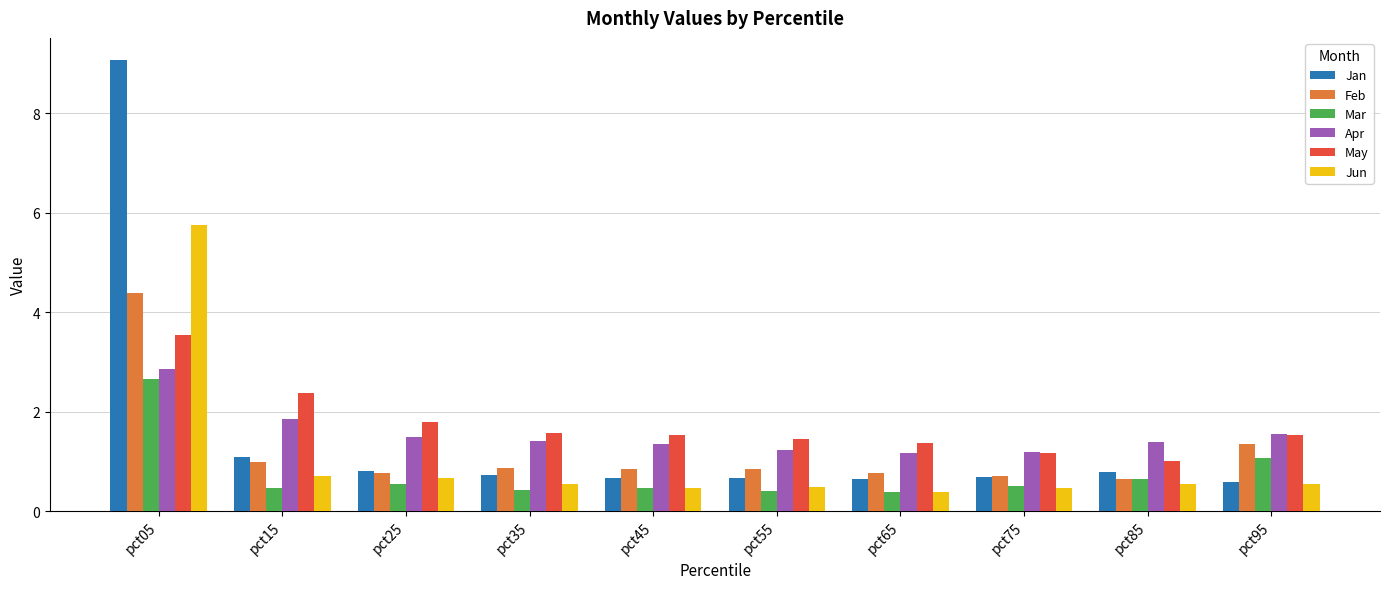

At which label is Apr closest to 2?

pct15